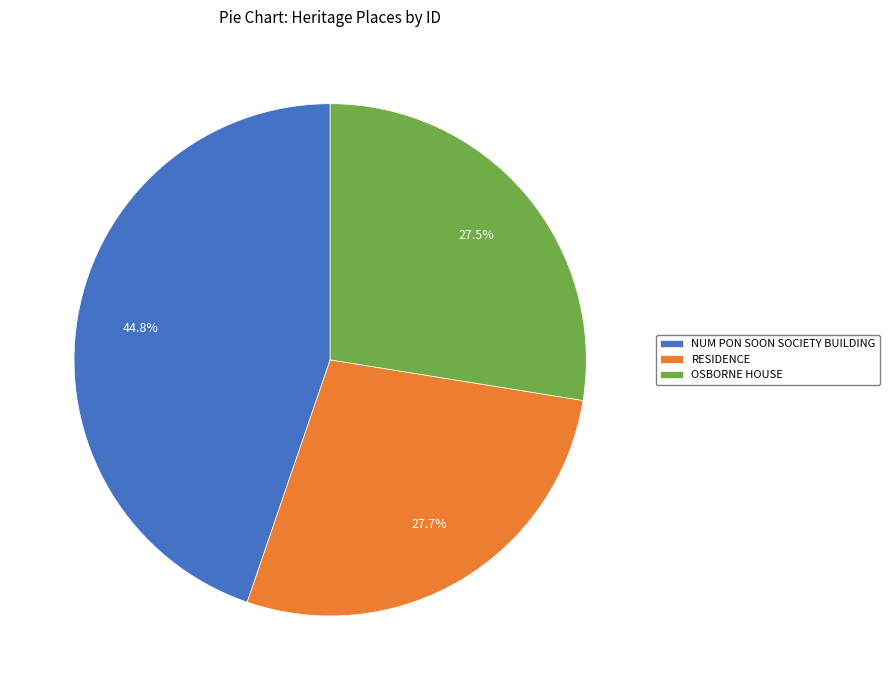

What percentage do RESIDENCE and NUM PON SOON SOCIETY BUILDING together represent?

72.5%